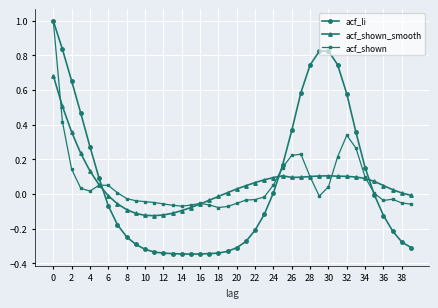

What are all the series names shown in the legend?

acf_li, acf_shown_smooth, acf_shown